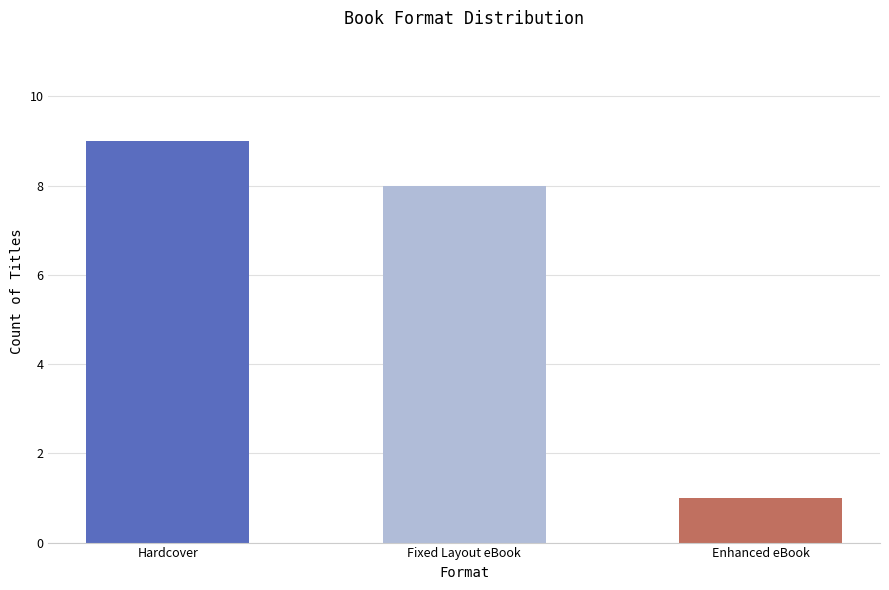

Approximately how many times larger is the value at Hardcover compared to Fixed Layout eBook?

1.1